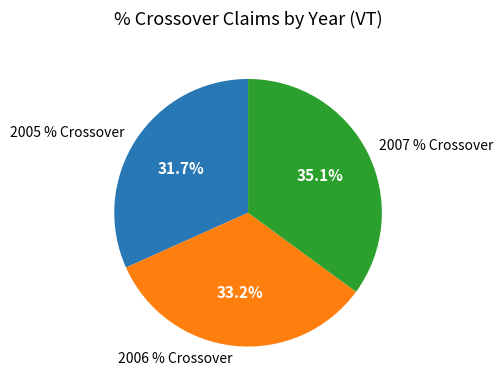

Which slice is the smallest?

2005 % Crossover